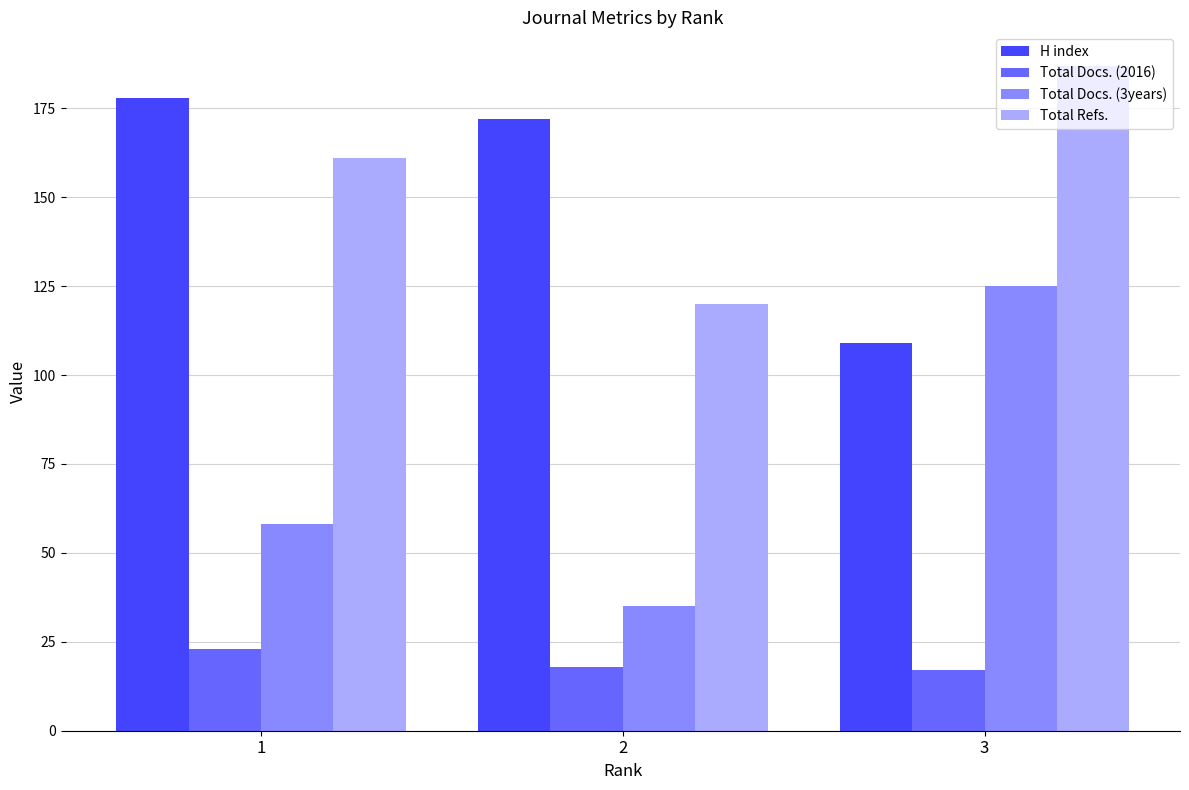

What is the sum of the Total Refs. values at 3 and 2?

307